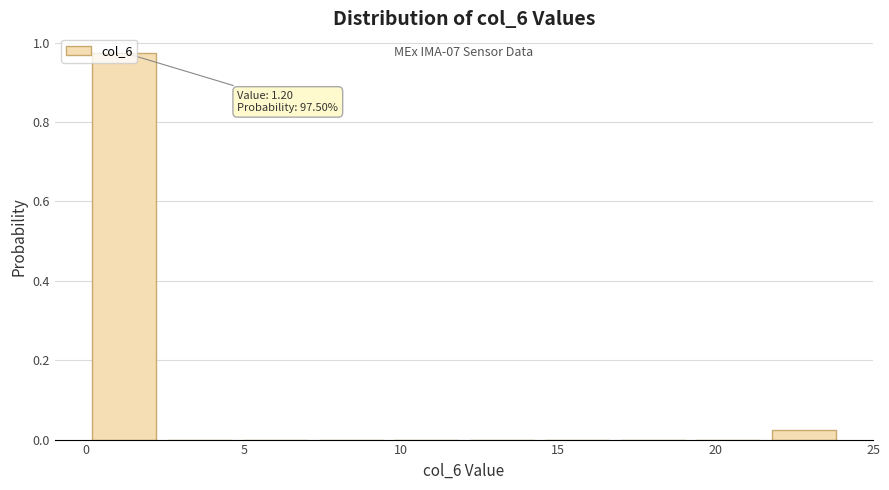

Over which range of the x-axis is the bar tallest?

0.0 to 2.4